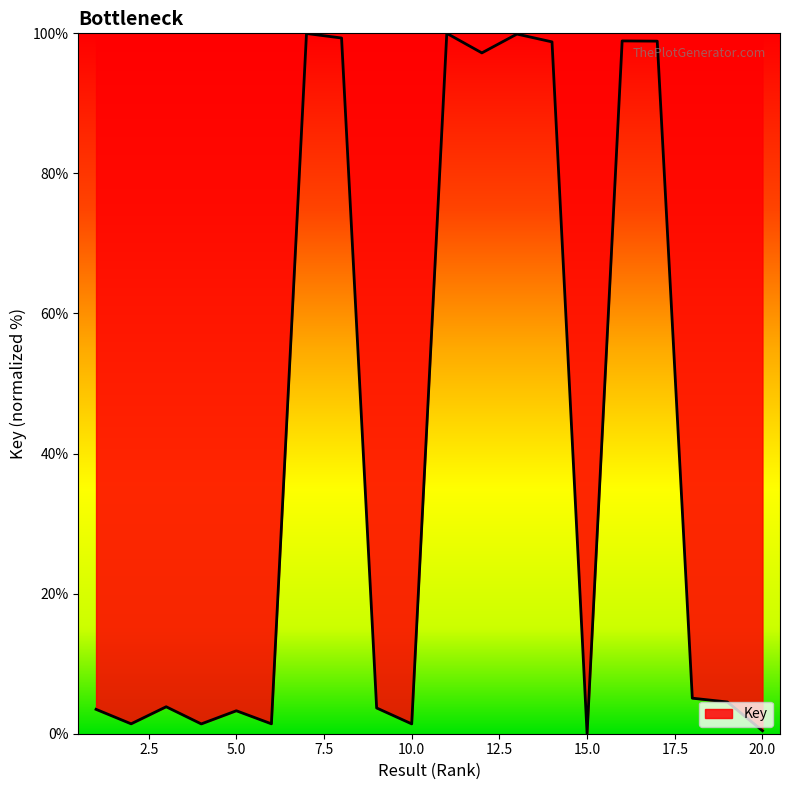

What is the average value?

41.1